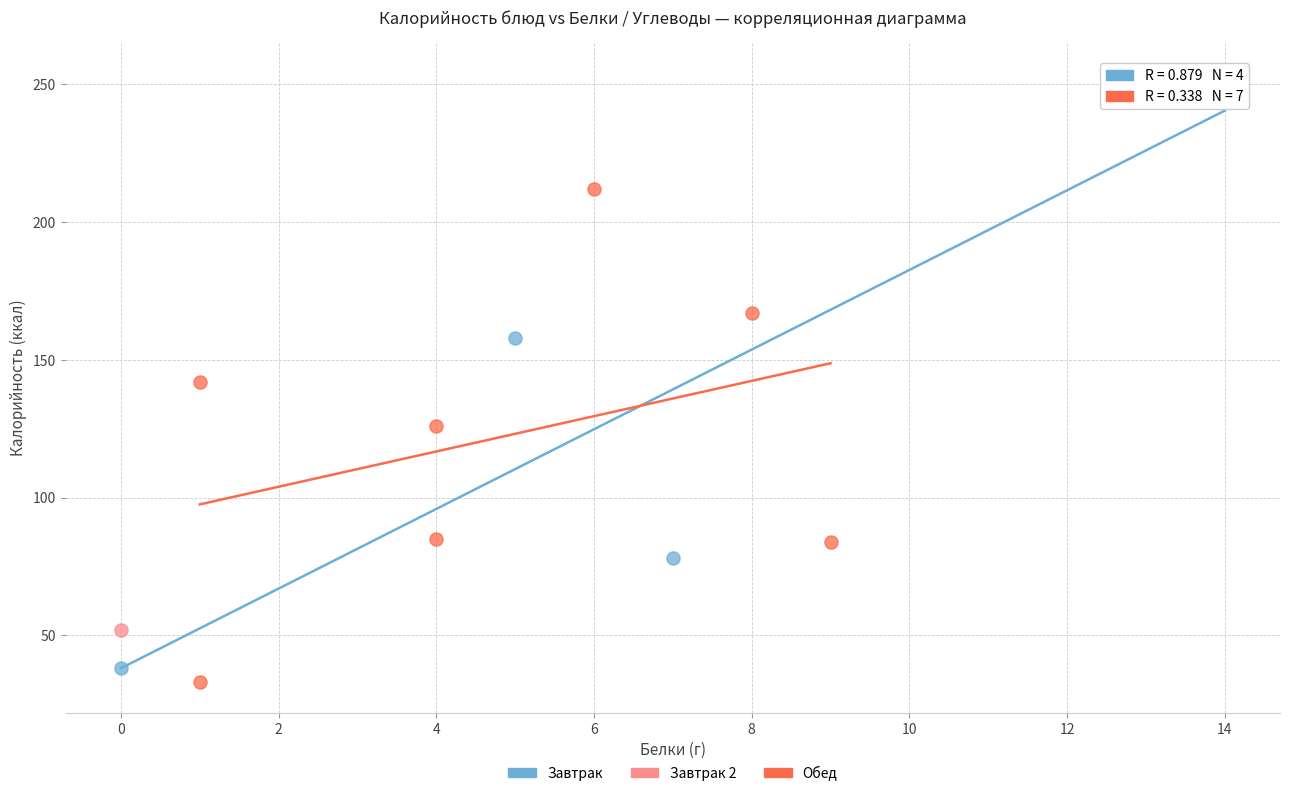

Which series reaches the minimum Y coordinate?

Обед